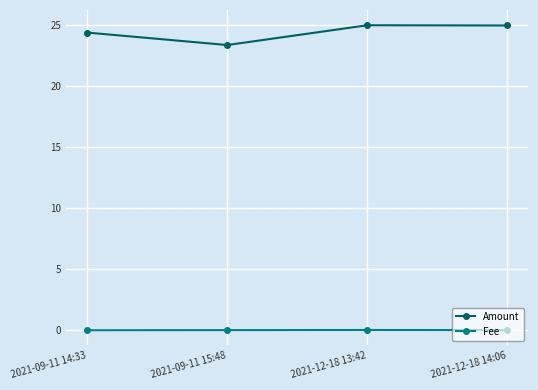

True or false: Fee and Amount cross at least once.

False